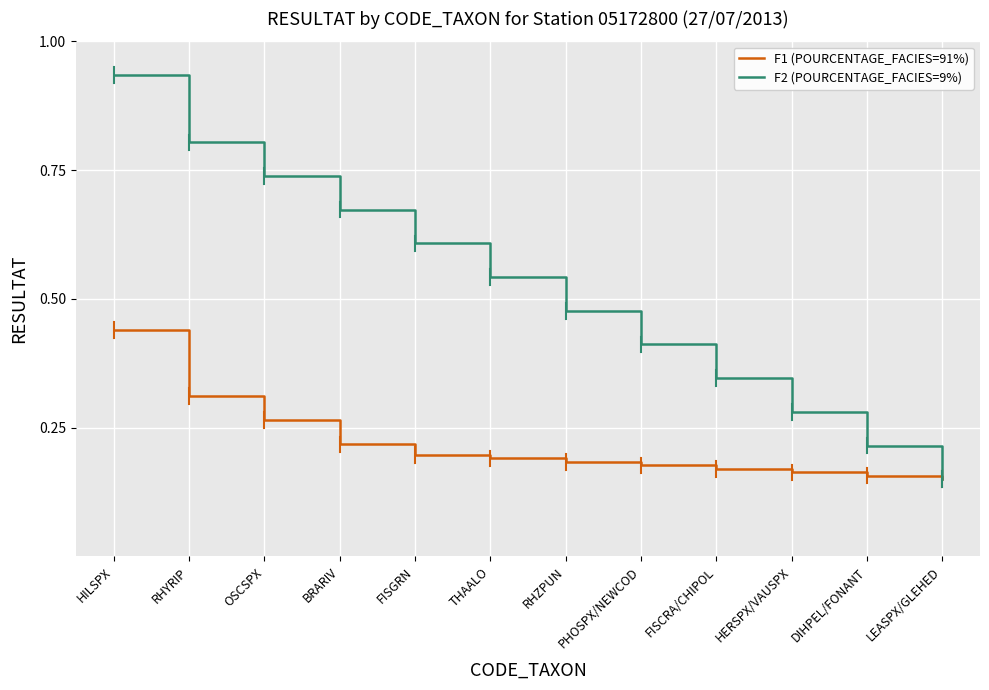

Which series has the largest range (max minus min)?

F2 (POURCENTAGE_FACIES=9%)